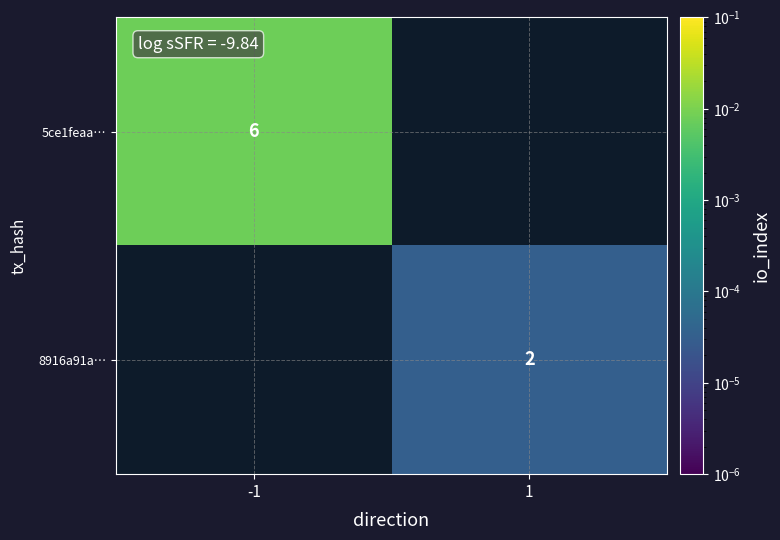

How many series are shown in this chart?

2